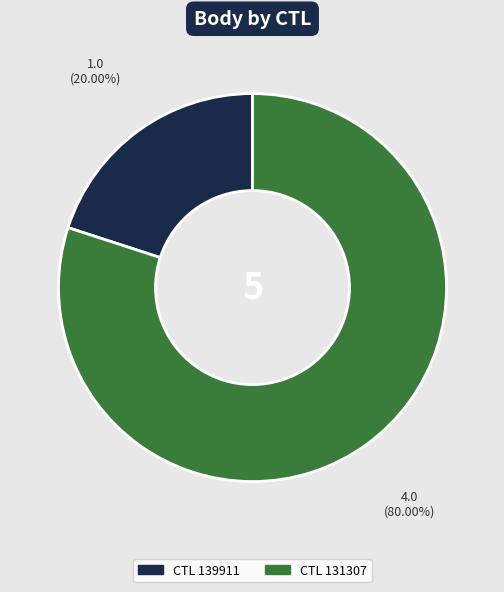

Is there a majority slice in this chart?

Yes